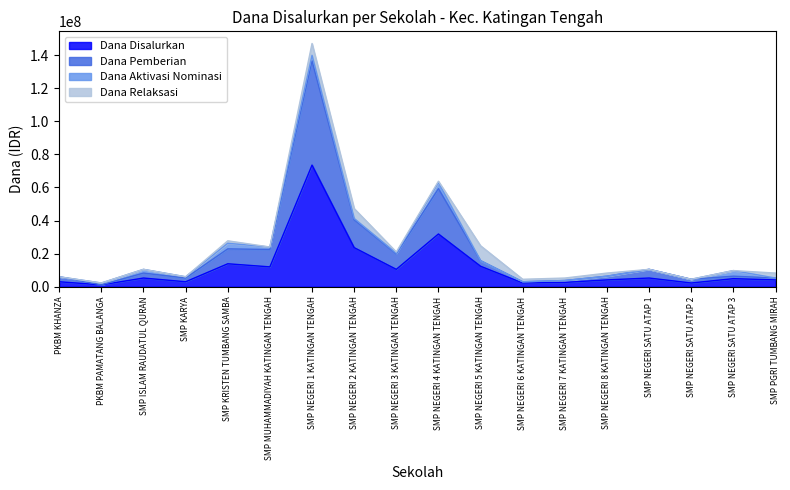

How many lines are shown in the chart?

4